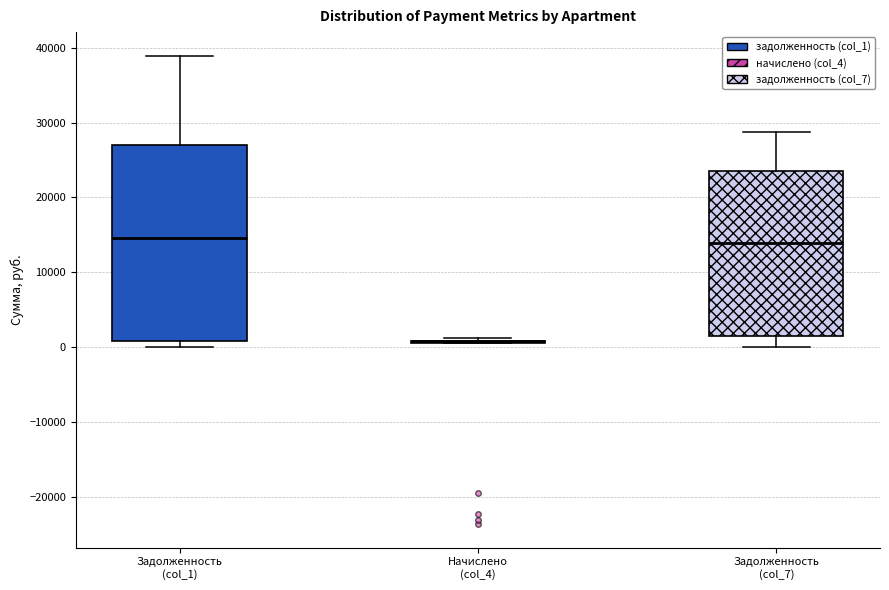

Where does the lower whisker of the box for Задолженность (col_7) end on the y-axis? The values are not printed on the chart, so give them approximately, as read against the axis.

0